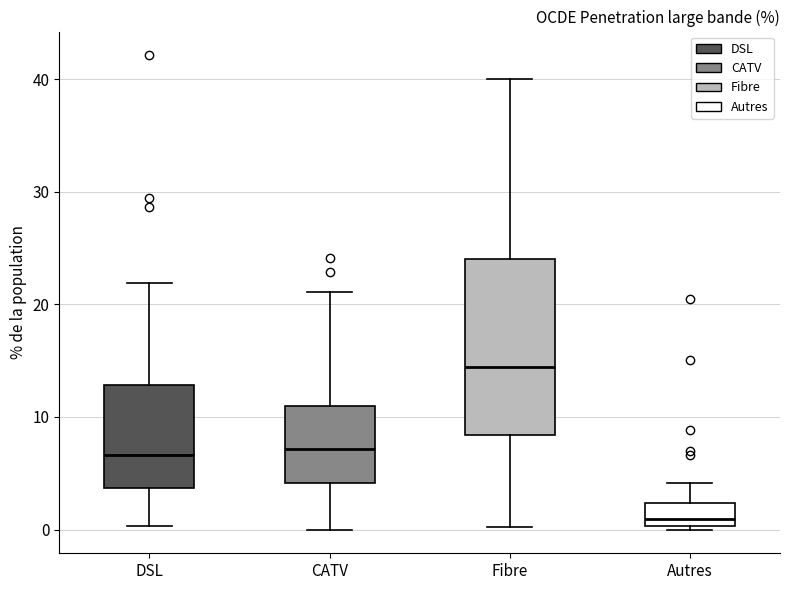

Which box has the lowest median line?

Autres